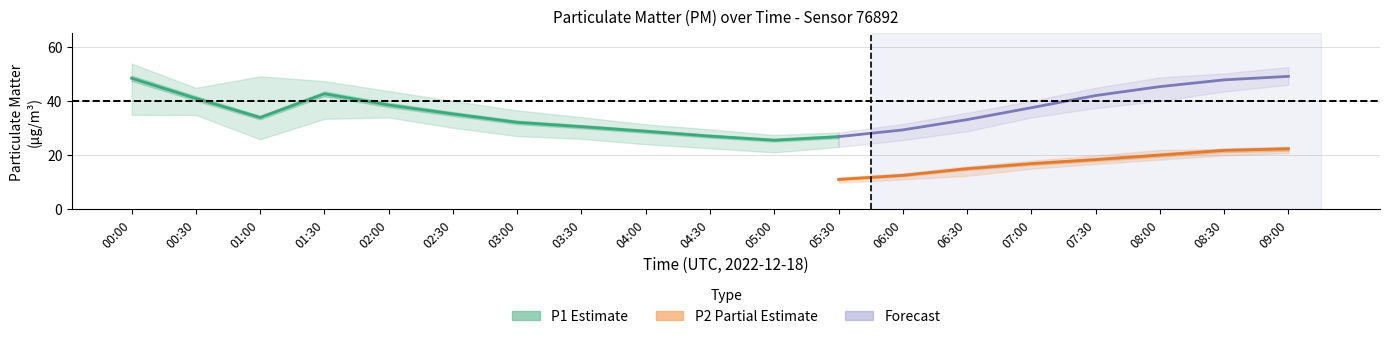

What is the label of the 12th point from the left?

05:30